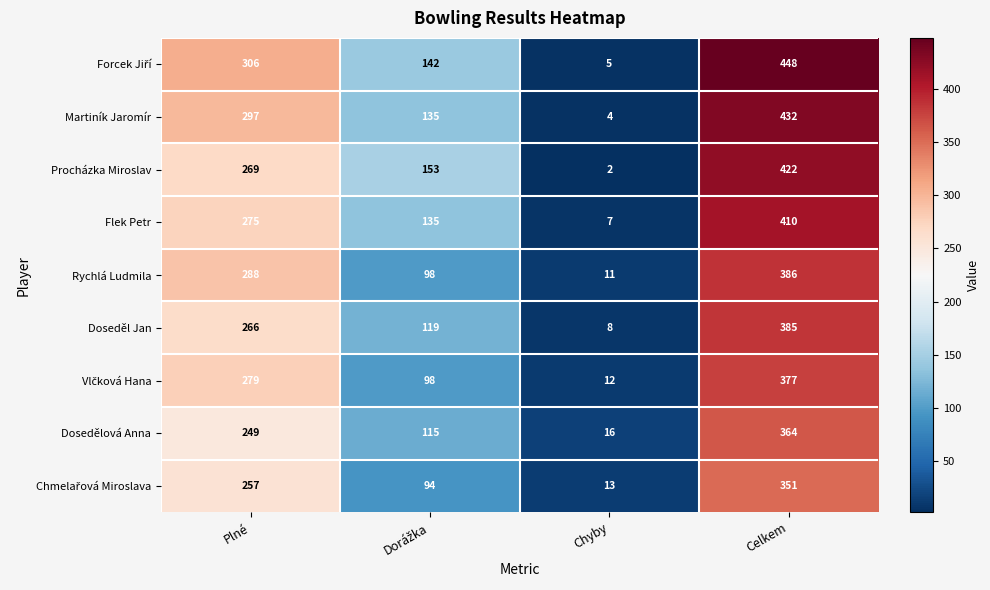

What is the greatest value displayed?

448